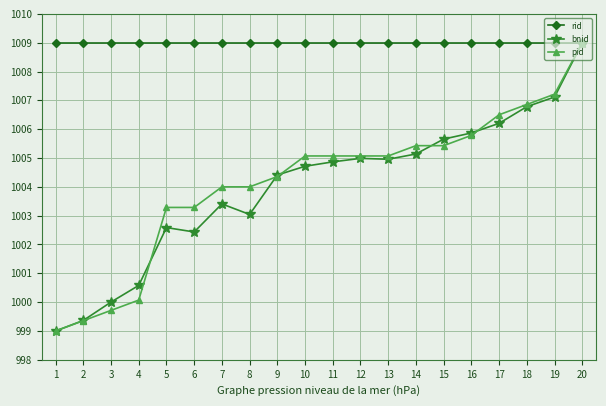

The pid series shows 1005.1 at 13. True or false?

True